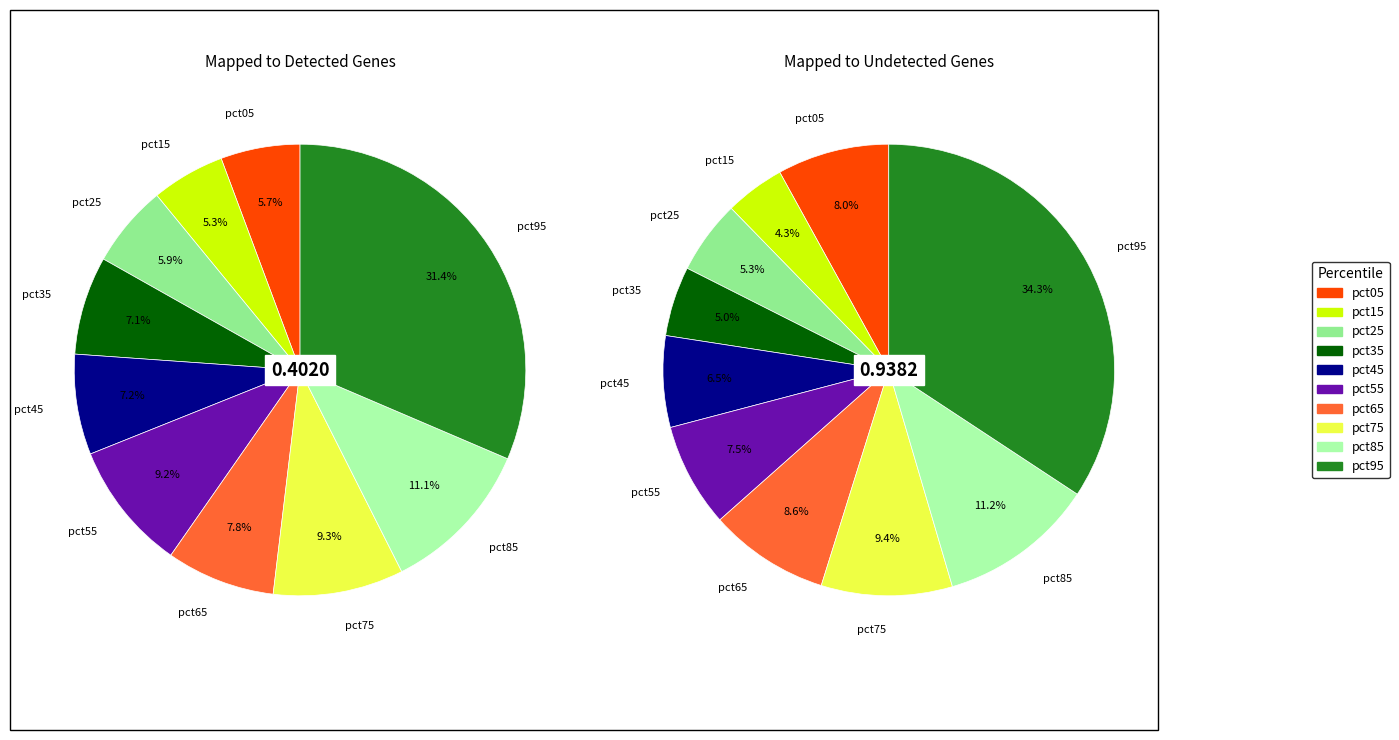

How many segments does this pie chart have?

10